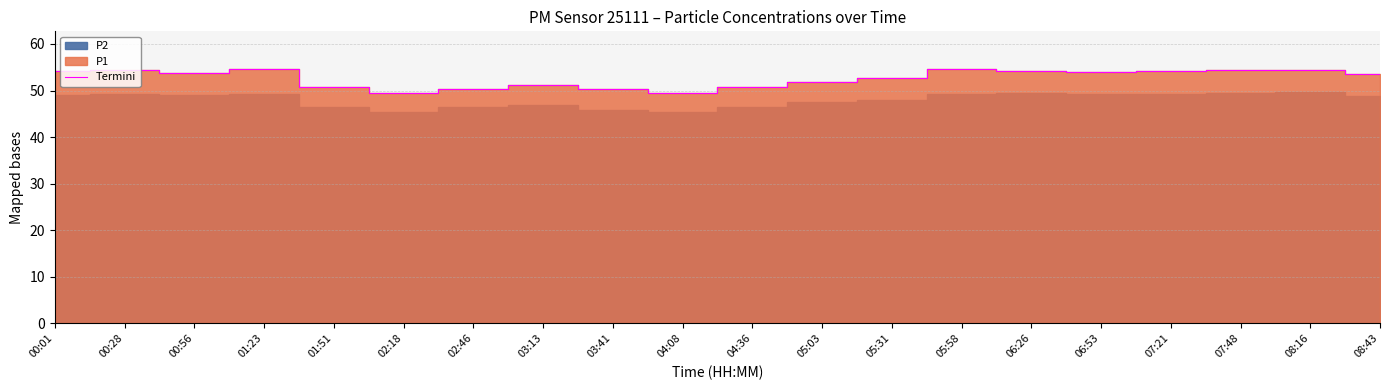

Rank the categories by value from highest to lowest.

01:23, 05:58, 07:48, 08:16, 00:28, 06:26, 07:21, 00:01, 06:53, 00:56, 08:43, 05:31, 05:03, 03:13, 01:51, 04:36, 02:46, 03:41, 02:18, 04:08